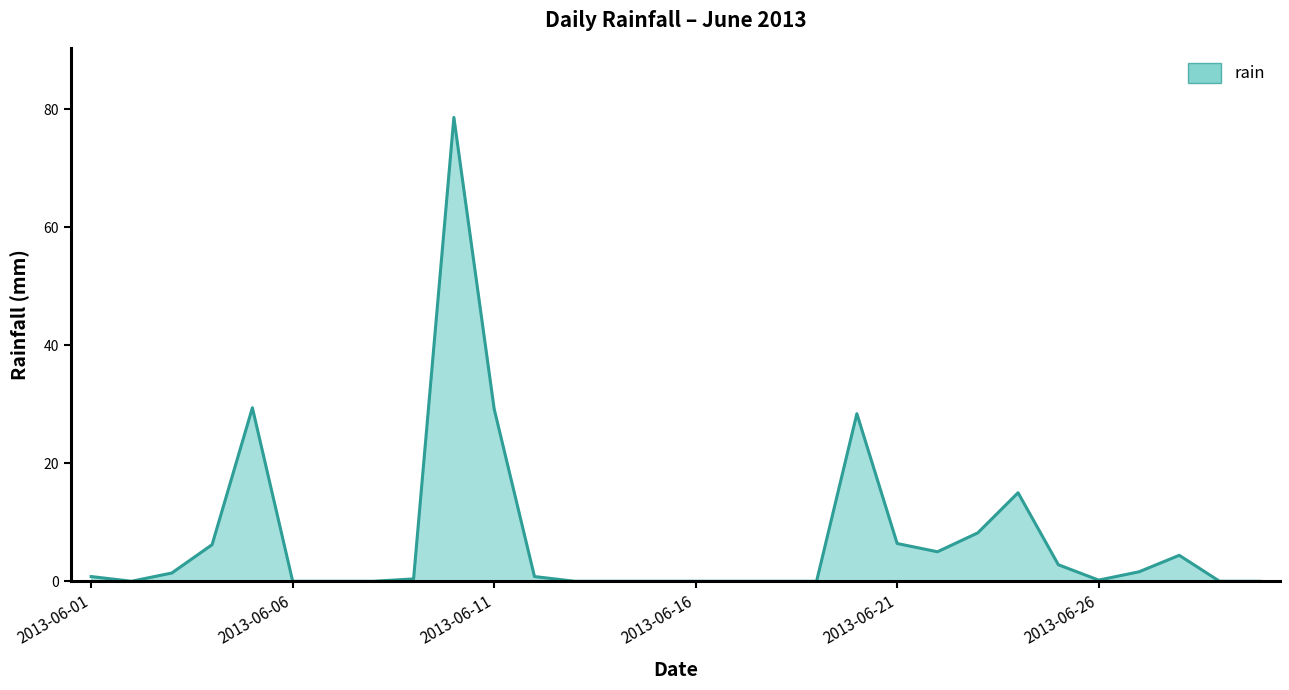

What is the maximum value shown in the chart?

78.6